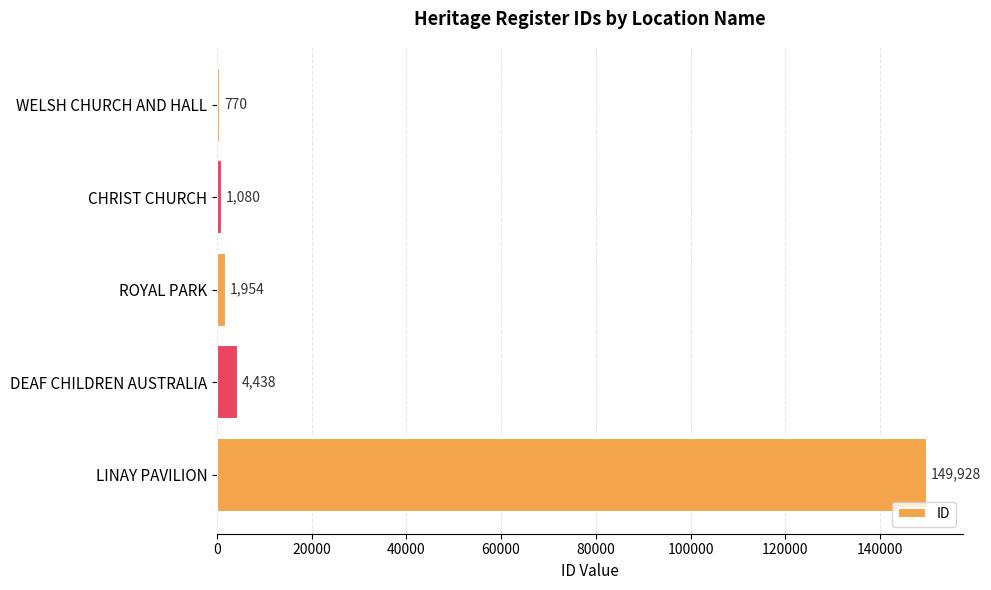

Where is the data nearest to the value 75349?

DEAF CHILDREN AUSTRALIA